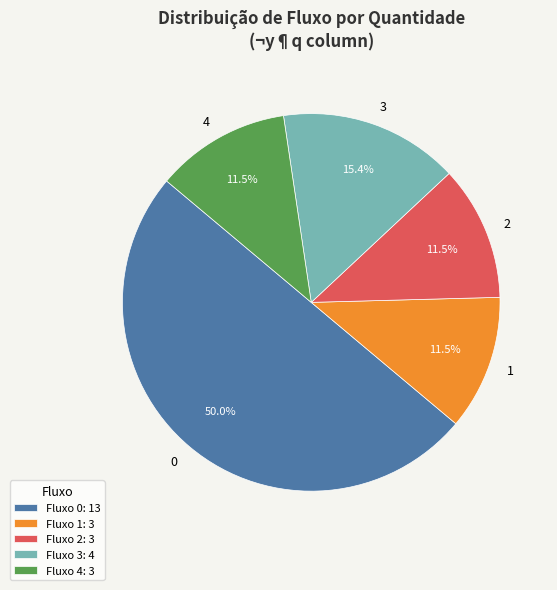

Which category accounts for the majority?

Fluxo 0: 13